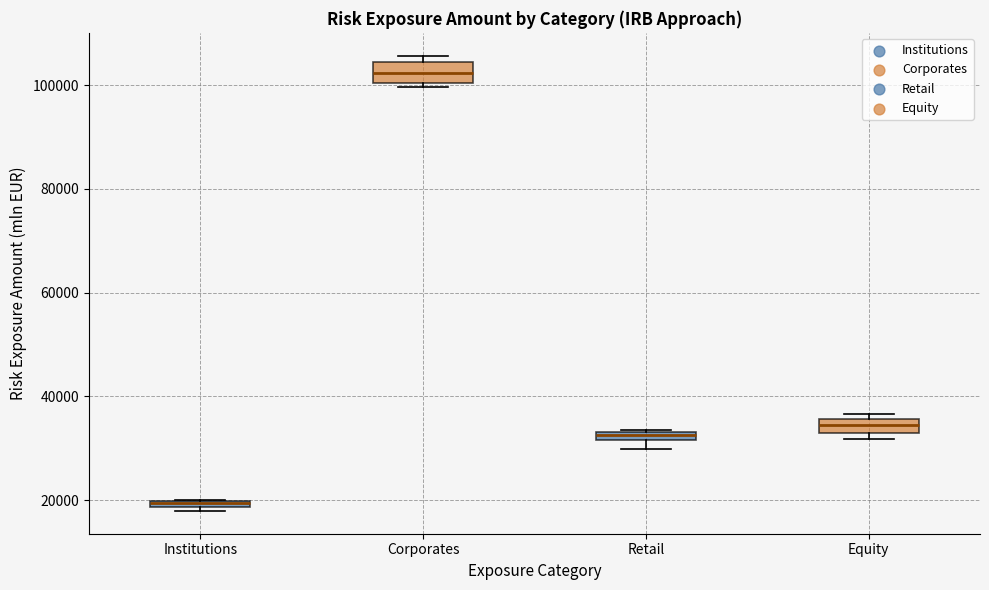

Which box has the highest median line?

Corporates